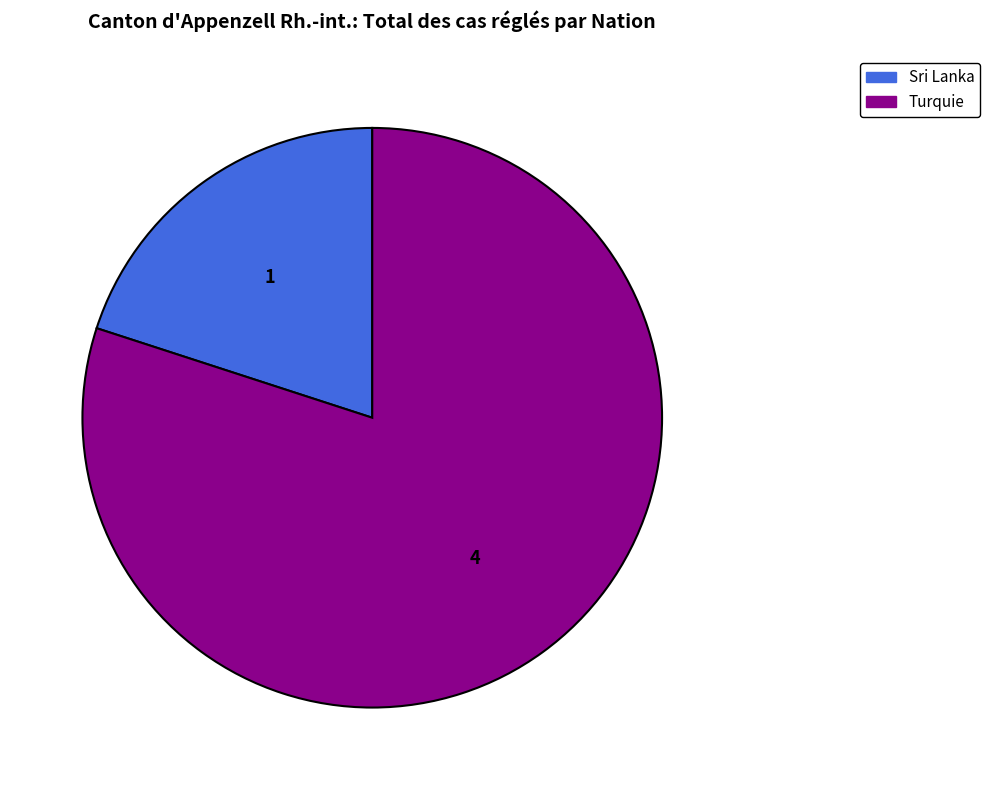

The Sri Lanka slice represents 6% of the pie. True or false?

False